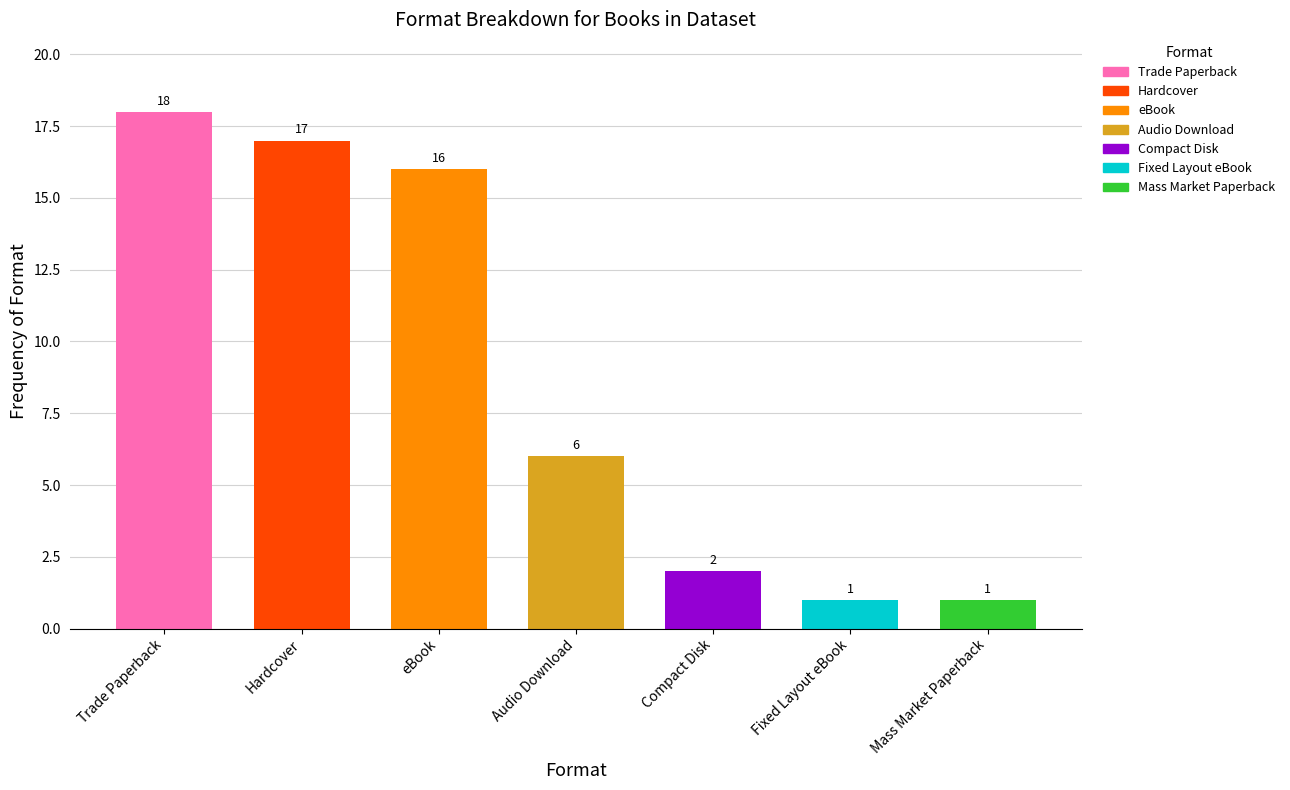

What is the minimum value shown in the chart?

1